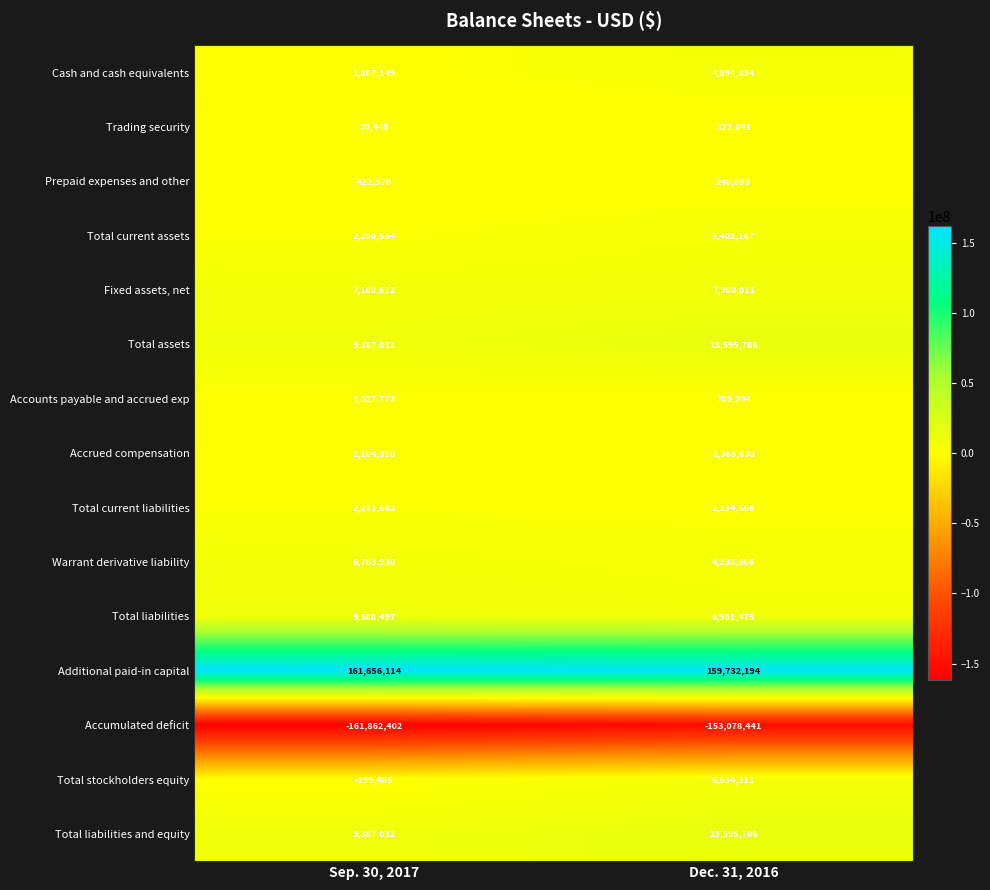

Reading left to right, transcribe all the data shown in this chart.

Cash and cash equivalents: 1807149	4894834
Trading security: 20445	122641
Prepaid expenses and other: 422970	240890
Total current assets: 2250564	5402167
Fixed assets, net: 7102612	7980011
Total assets: 9387032	13595786
Accounts payable and accrued exp: 1027773	709294
Accrued compensation: 1184310	1365693
Total current liabilities: 2271662	2134566
Warrant derivative liability: 6763930	4238606
Total liabilities: 9586497	6961475
Additional paid-in capital: 161656114	159732194
Accumulated deficit: -161862402	-153078441
Total stockholders equity: -199465	6634311
Total liabilities and equity: 9387032	13595786